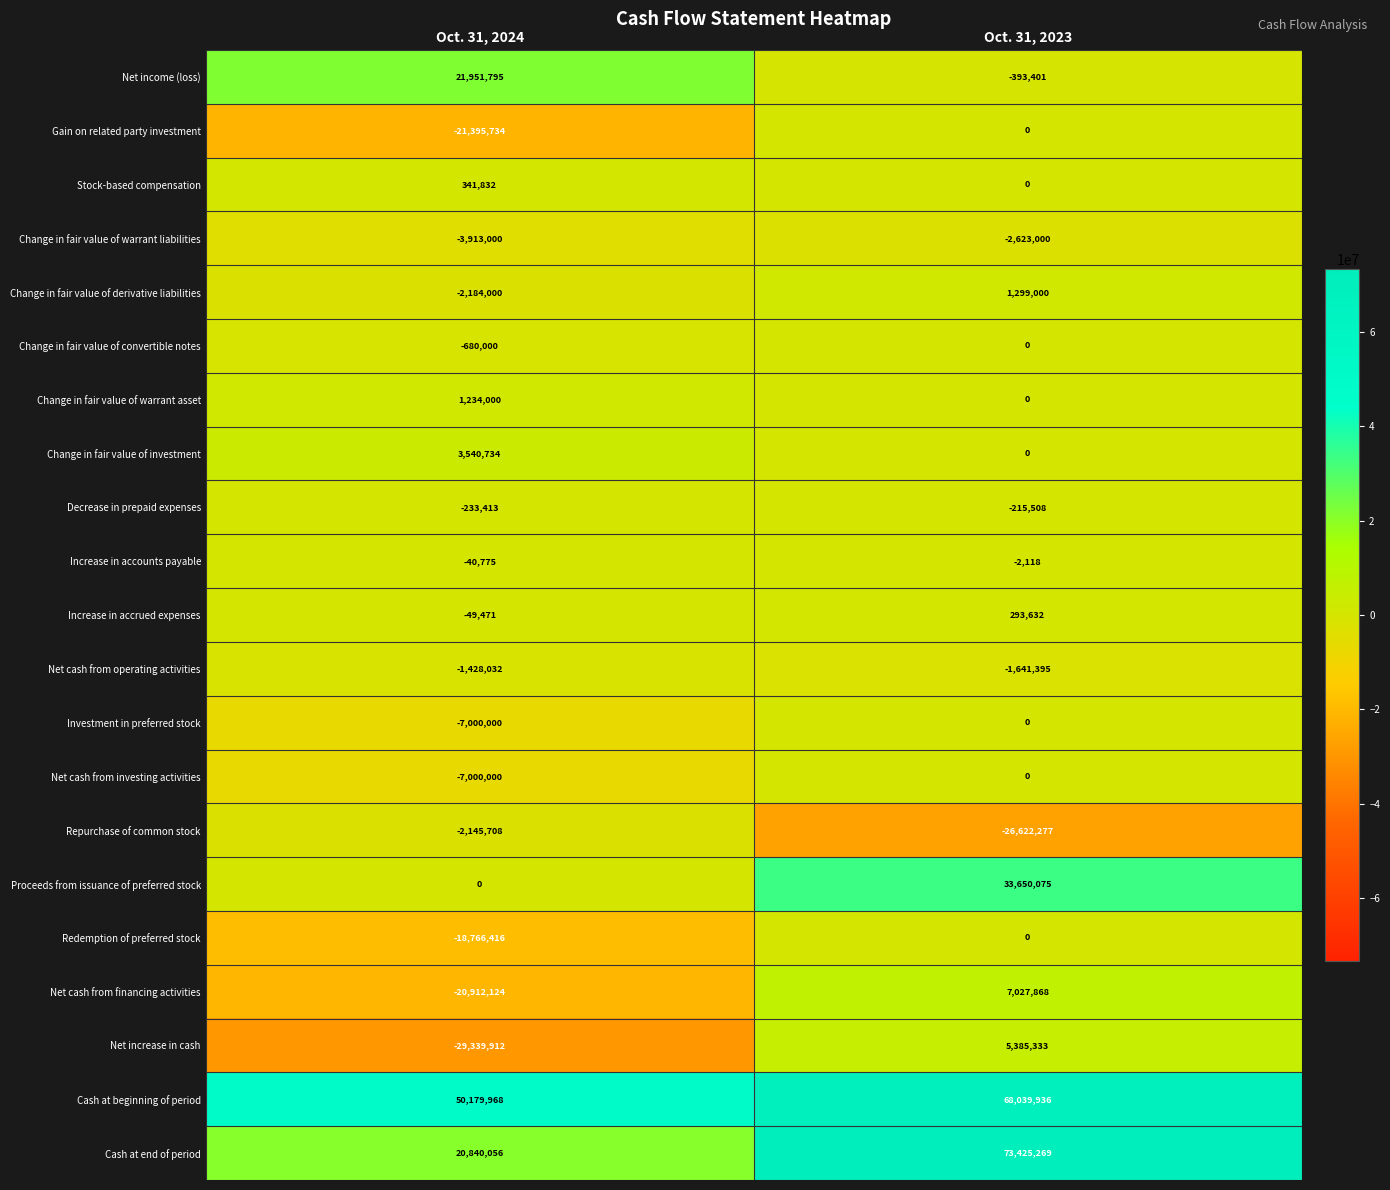

What is the maximum value for Stock-based compensation?

341832